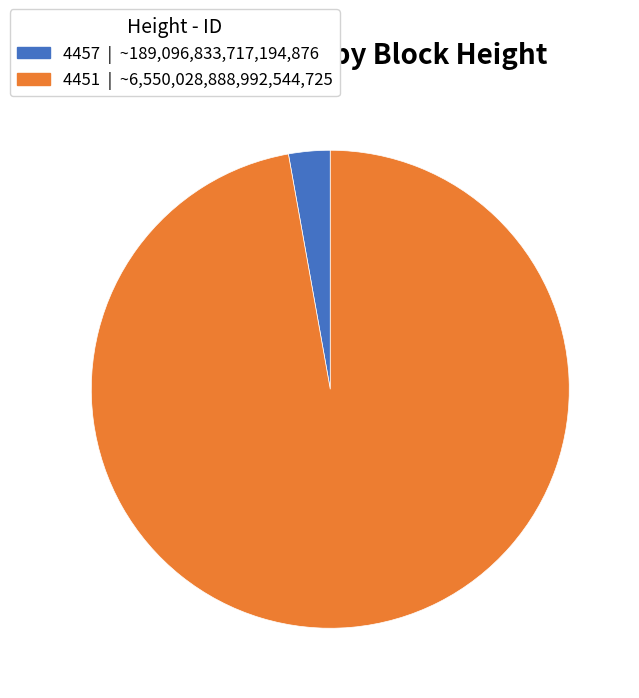

Which slice is the largest?

4451